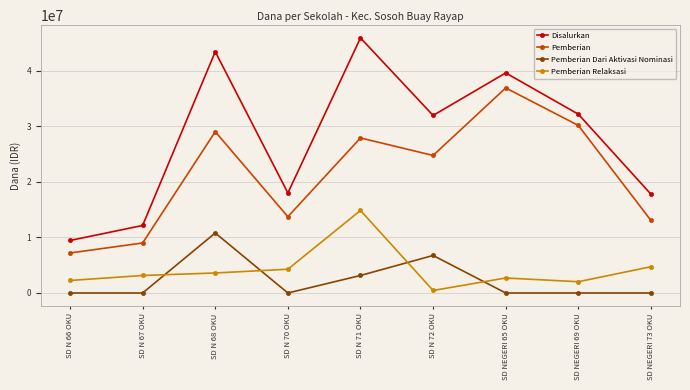

At how many categories does at least one series exceed 8180016?

9